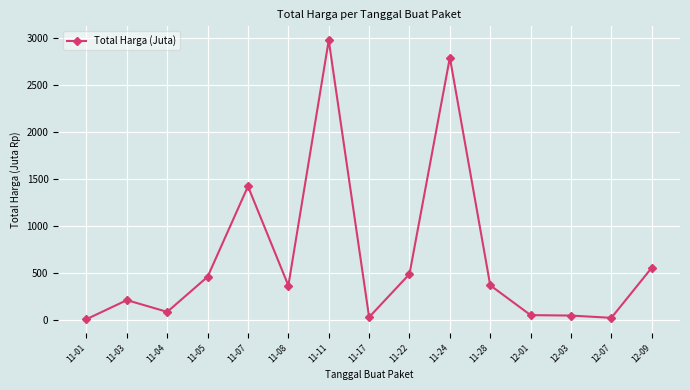

Where is the first local maximum?

11-03